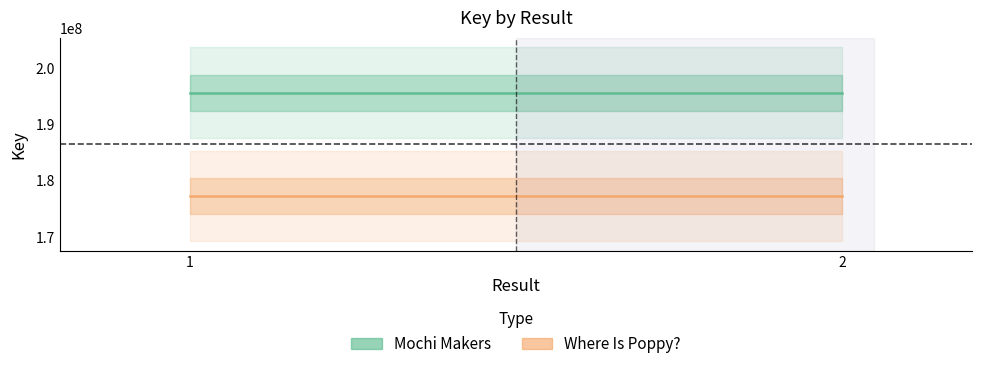

Is the value of Where Is Poppy? at 2 greater than the value of Mochi Makers at 1?

No